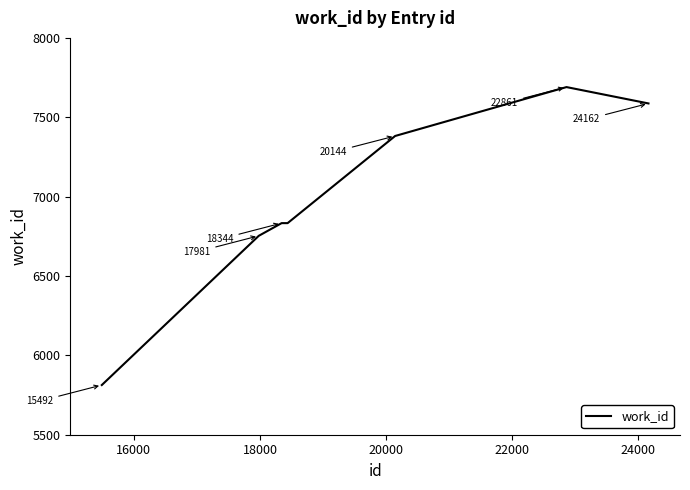

True or false: there are more than 2 points higher than both neighbors.

False